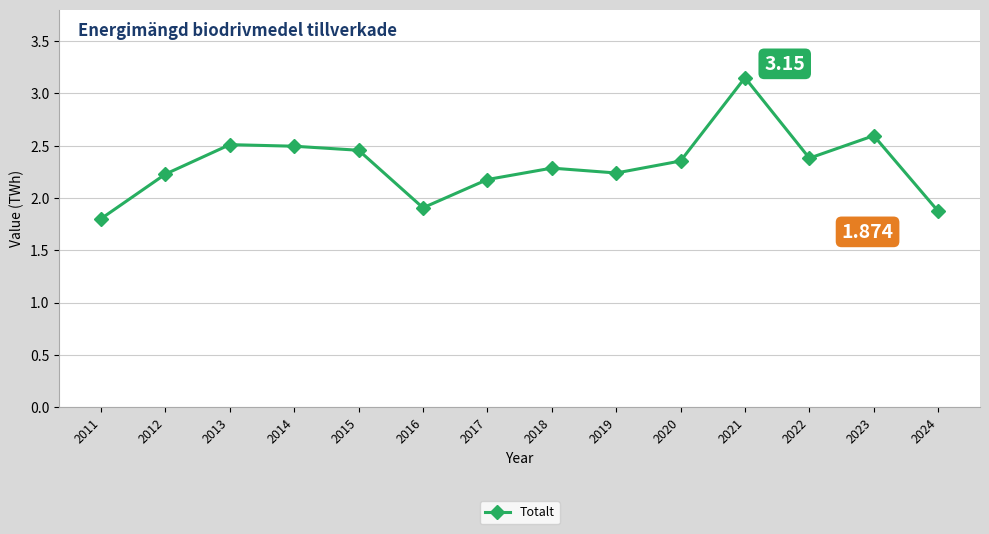

How many points are higher than both their immediate neighbors (excluding endpoints)?

4